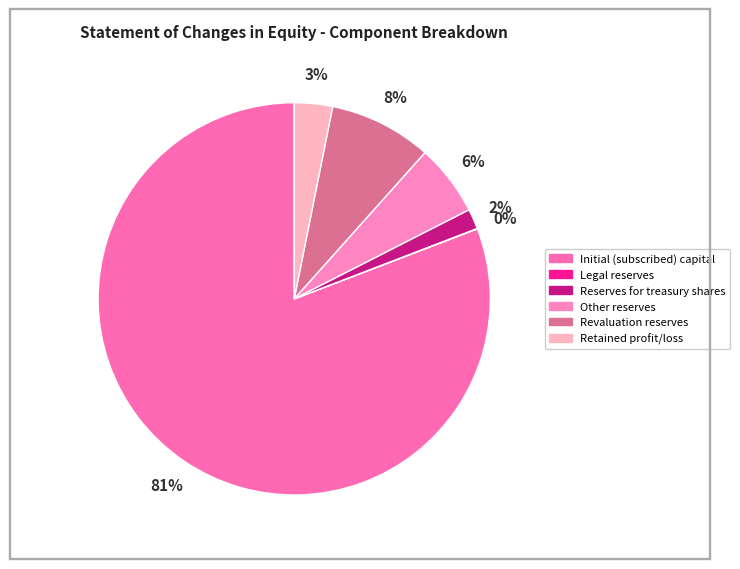

To the nearest percent, what is the average slice percentage?

17%